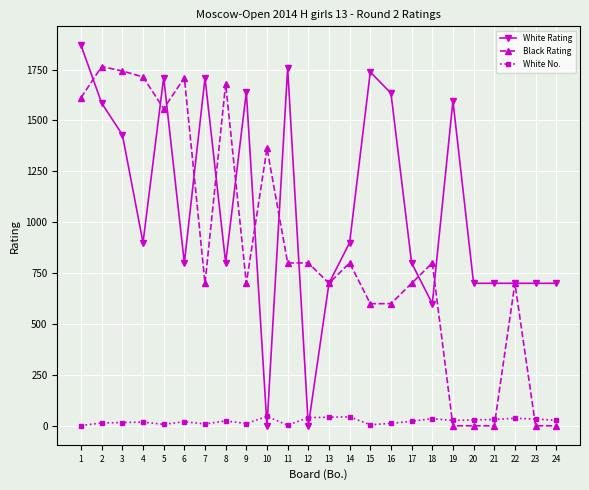

Where do Black Rating and White Rating first cross each other?

1 and 2